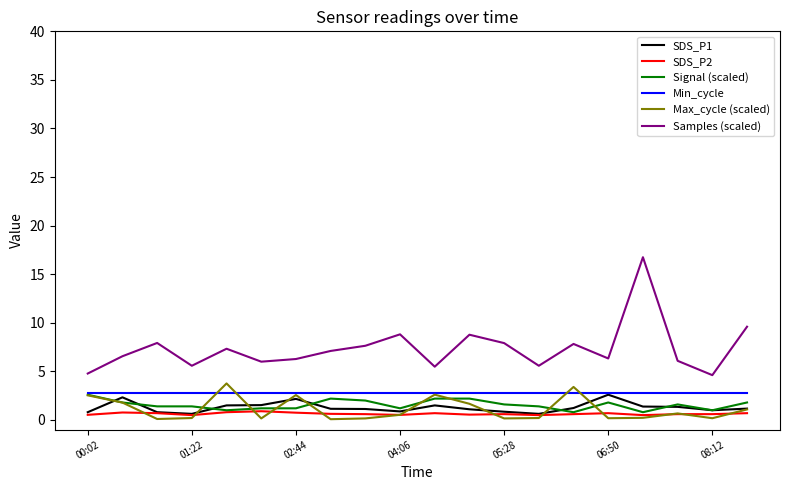

Which series has the widest spread of values?

Samples (scaled)